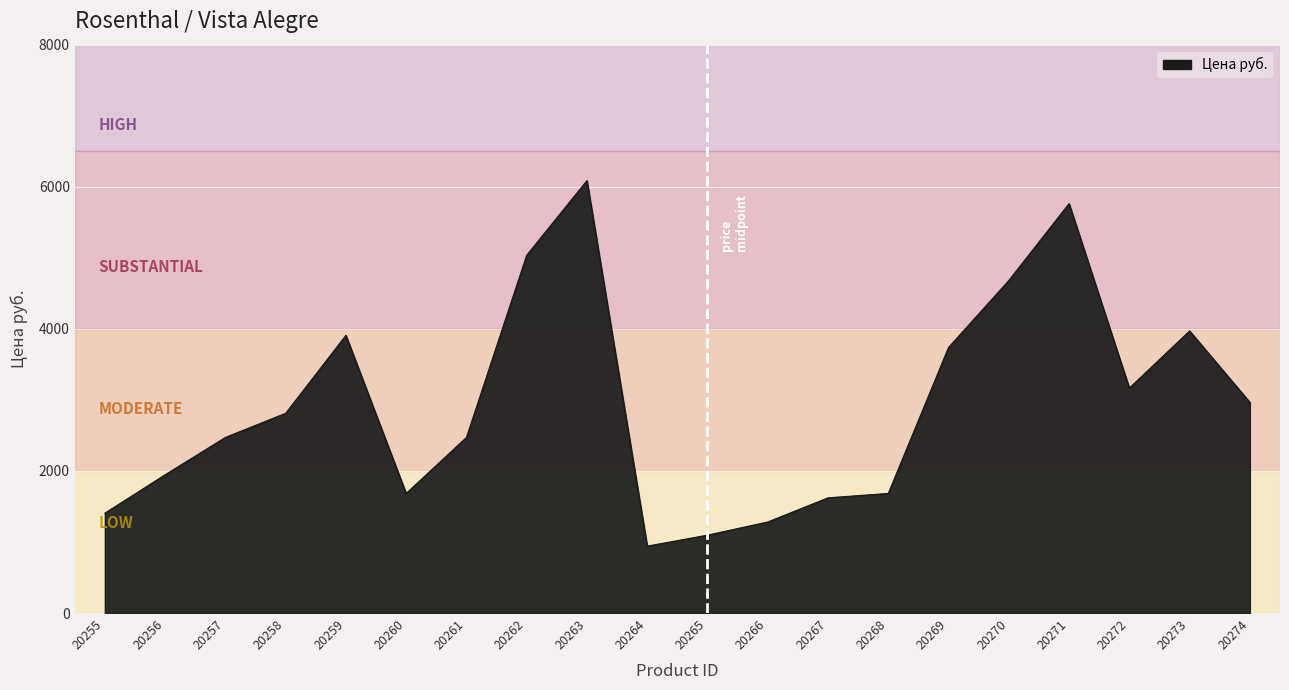

What is the greatest value displayed?

6087.3